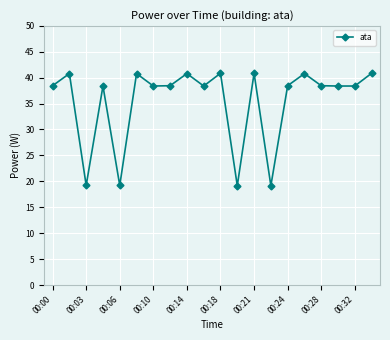

What is the value of the 9th point from the left?

40.8